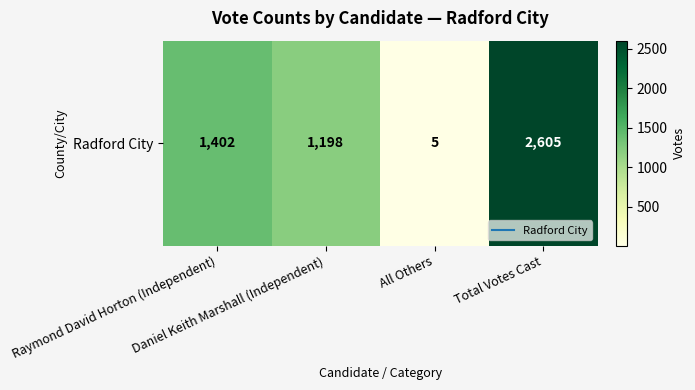

List the labels in order of value, smallest first.

All Others, Daniel Keith Marshall (Independent), Raymond David Horton (Independent), Total Votes Cast